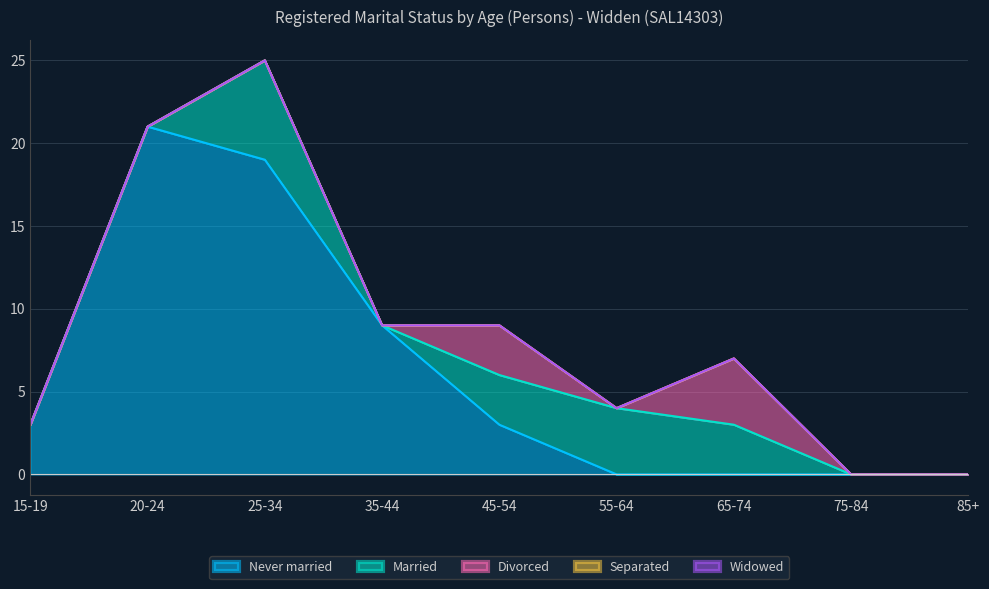

True or false: Separated and Married intersect in this chart.

False